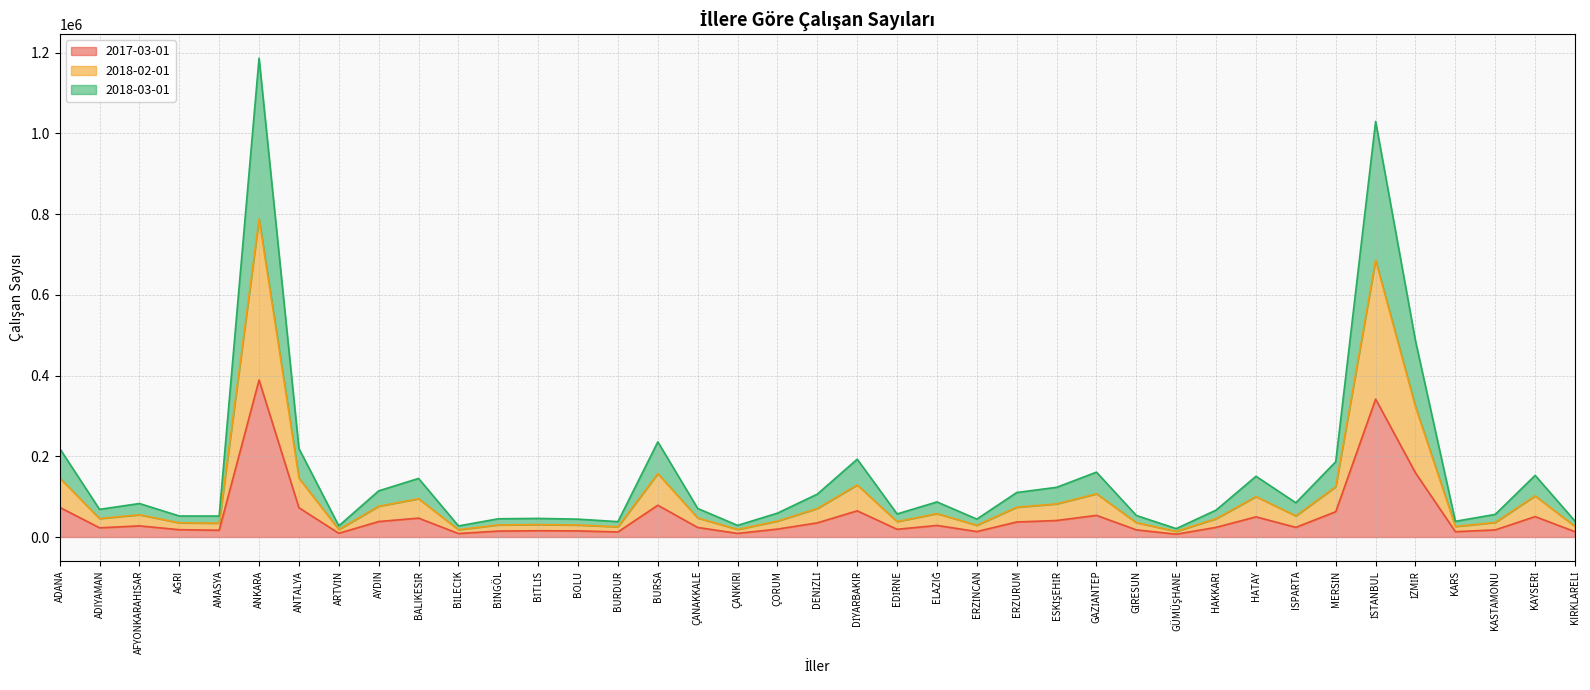

Where is the first local minimum for 2018-03-01?

ADIYAMAN